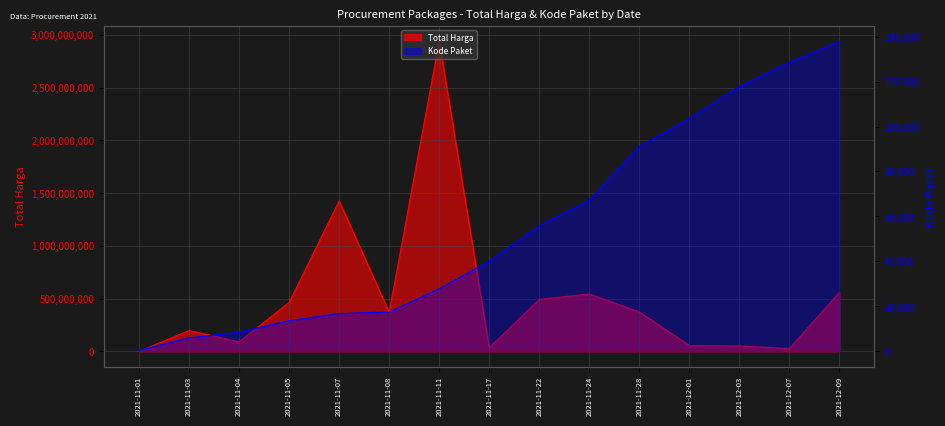

What is the difference between the maximum and minimum values in the Total Harga series?

2938617187